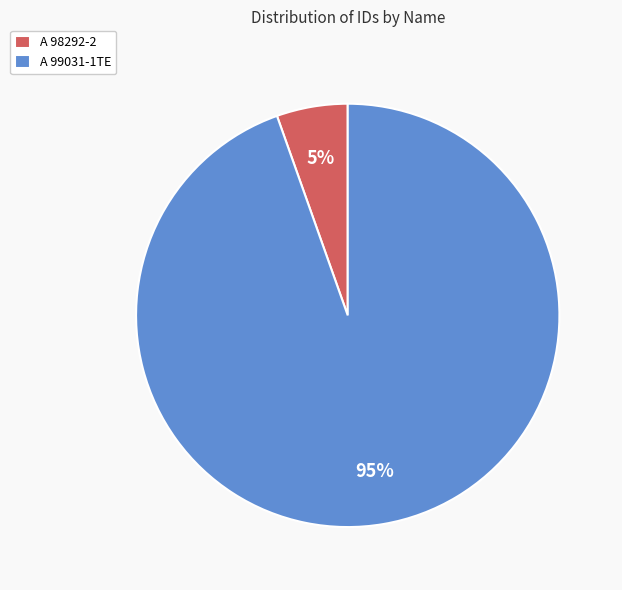

What percentage is the A 98292-2 slice, to the nearest percent?

5%